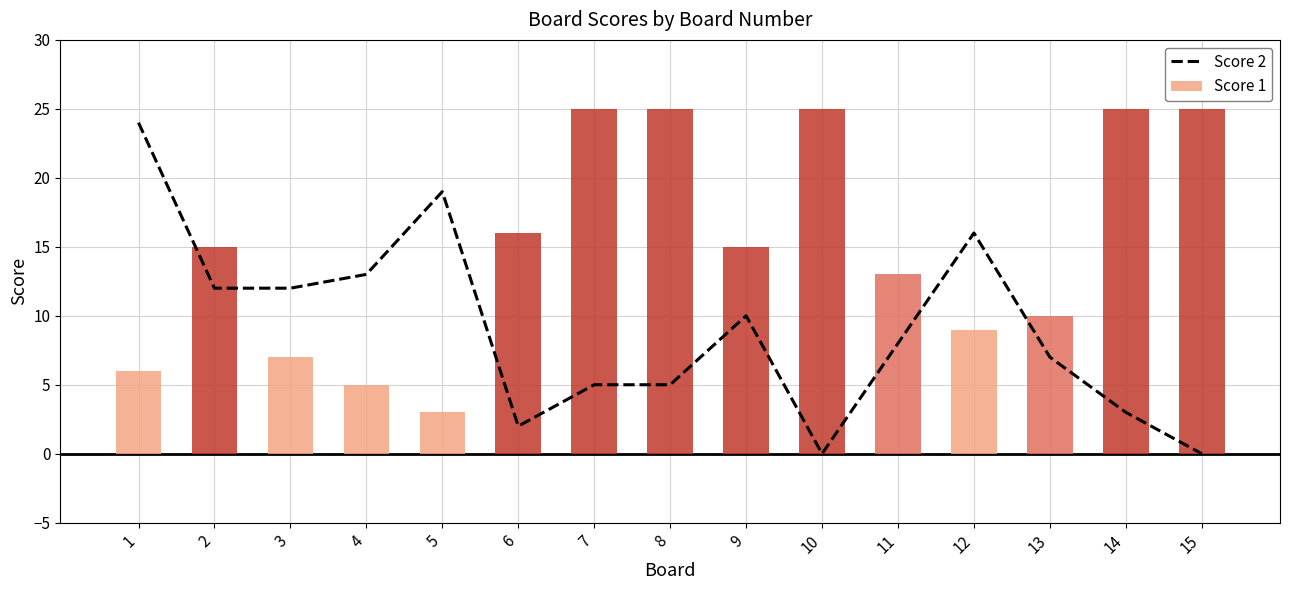

List the labels in order of Score 1 value, largest first.

7, 8, 10, 14, 15, 6, 2, 9, 11, 13, 12, 3, 1, 4, 5